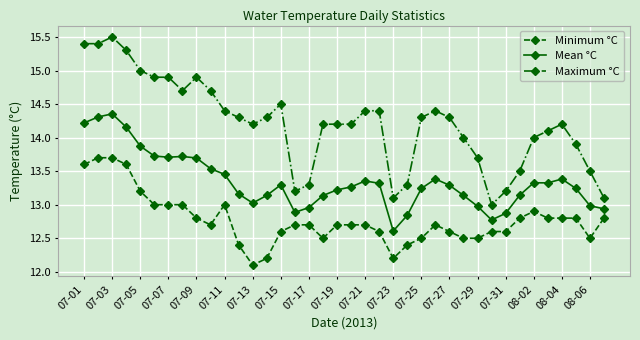

Which series has the widest spread of values?

Maximum °C